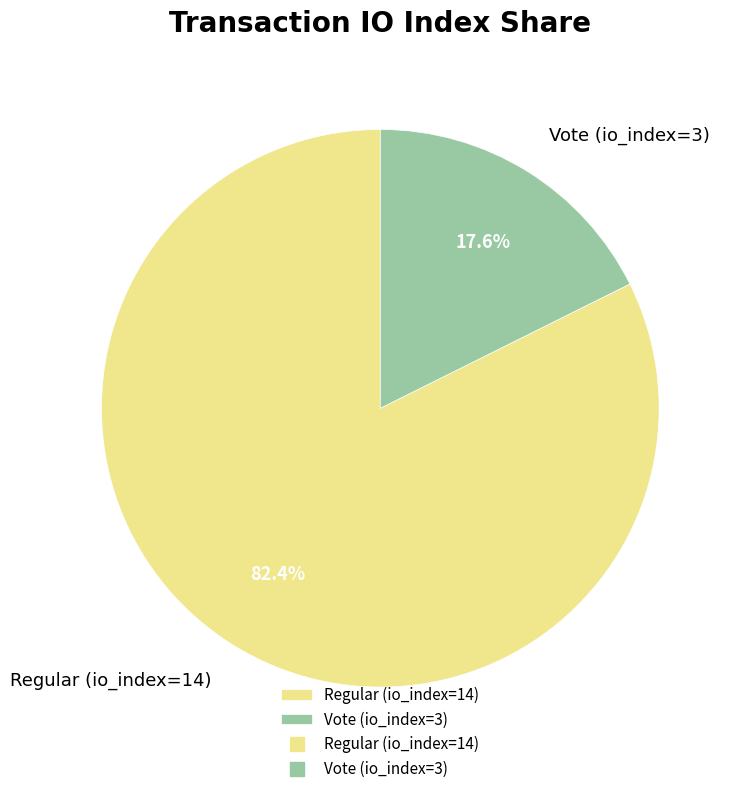

To the nearest percent, what percentage of the pie is Regular (io_index=14)?

82%